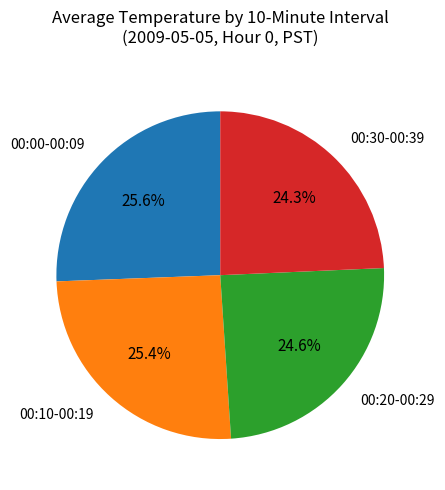

What is the ratio of the value at 00:30-00:39 to the value at 00:10-00:19?

1.0